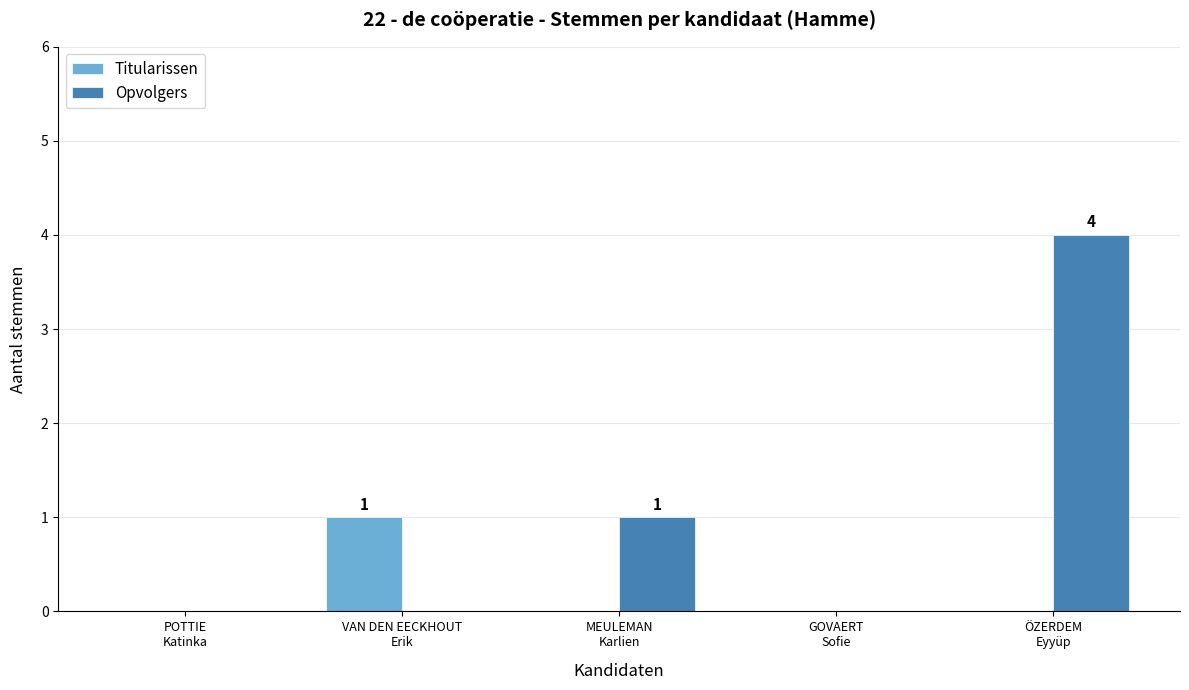

Which series has the largest total across all categories?

Opvolgers